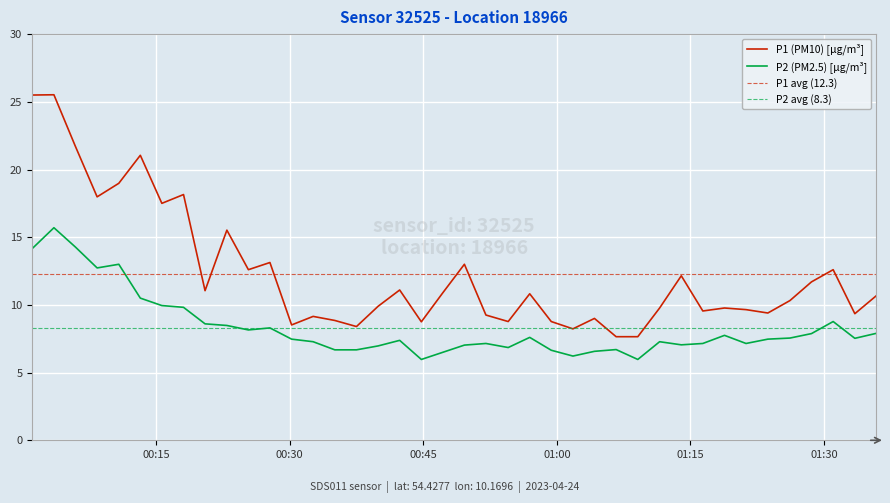

True or false: P2 (PM2.5) [µg/m³] and P1 (PM10) [µg/m³] intersect in this chart.

False